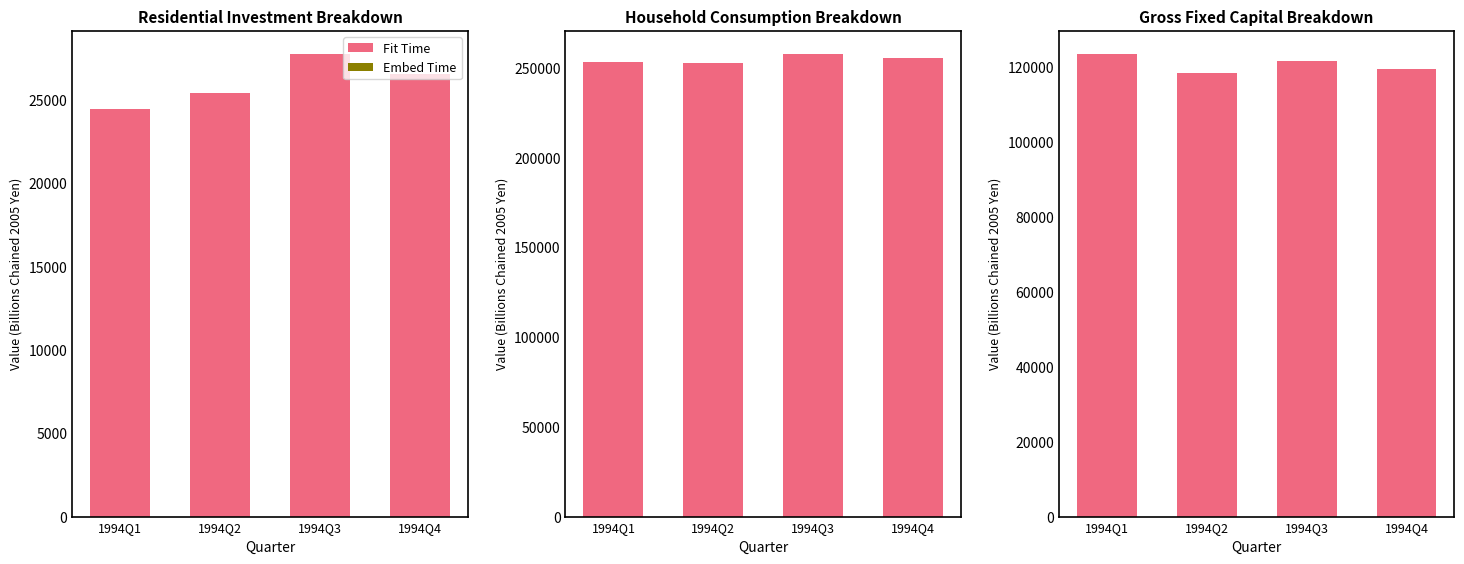

Between 1994Q1 and 1994Q3, which series saw the biggest shift?

Fit Time